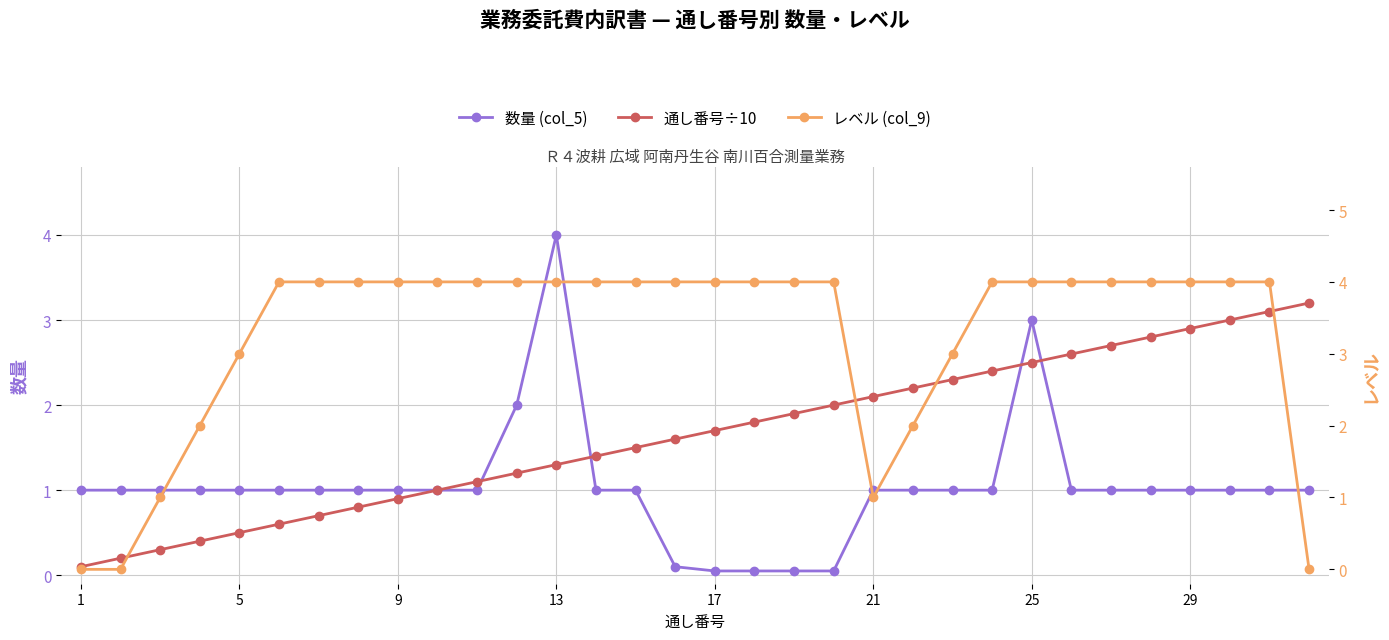

Is the value of 通し番号÷10 at 27 greater than the value of レベル (col_9) at 24?

No